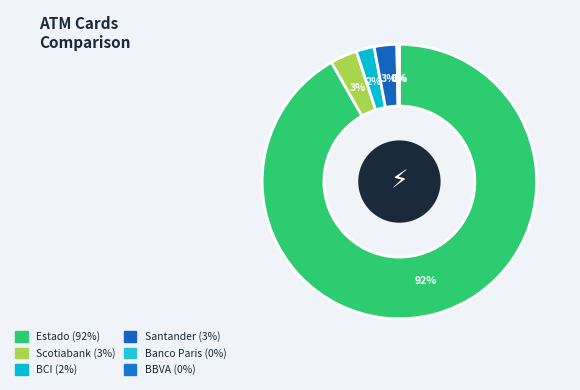

Does Estado account for over 50% of the chart?

Yes